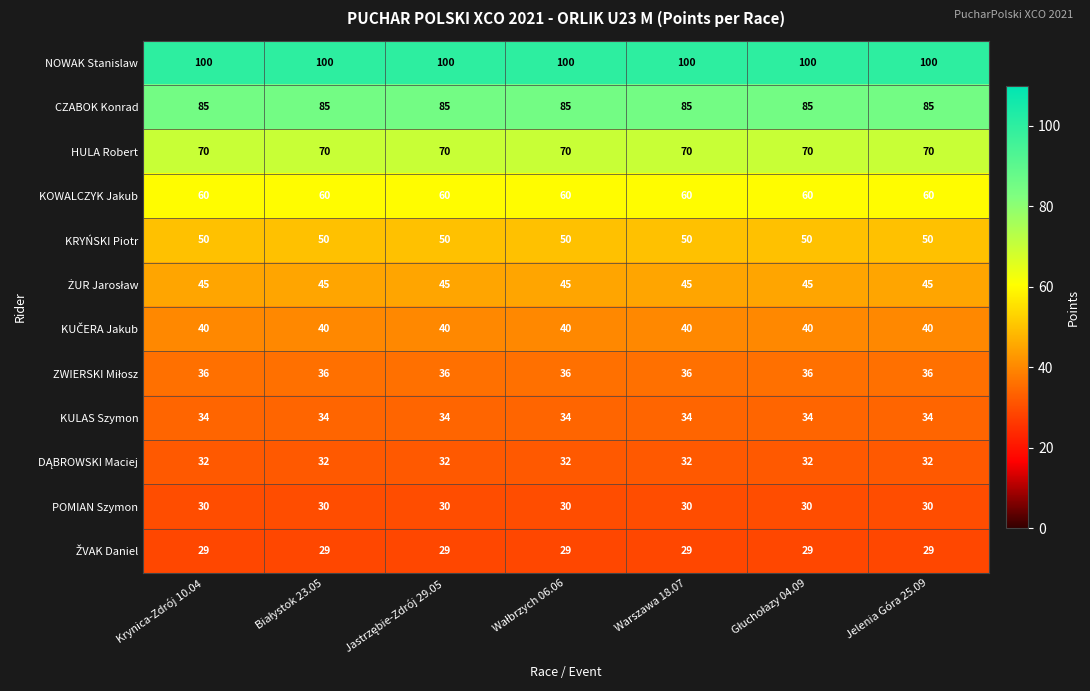

Is it true that POMIAN Szymon equals 8 at Jelenia Góra 25.09?

False